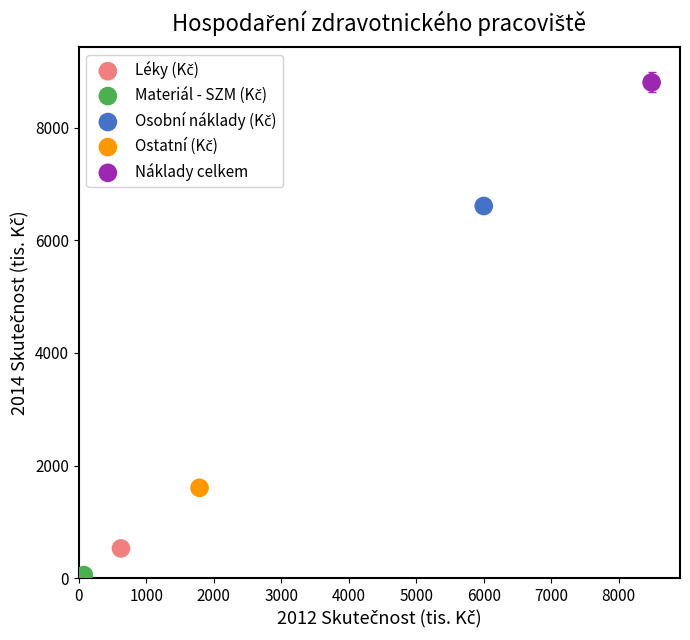

Which series contains the highest Y value?

Náklady celkem